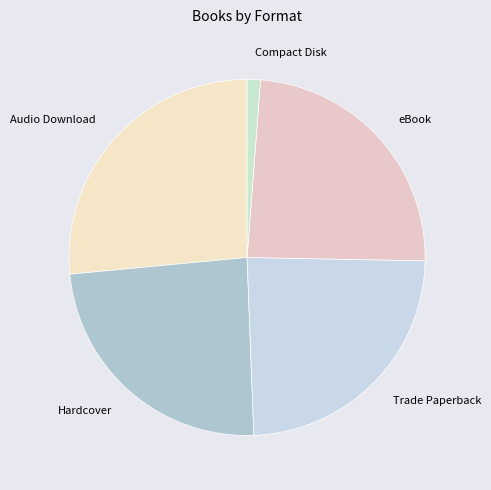

Does any single category account for the majority?

No